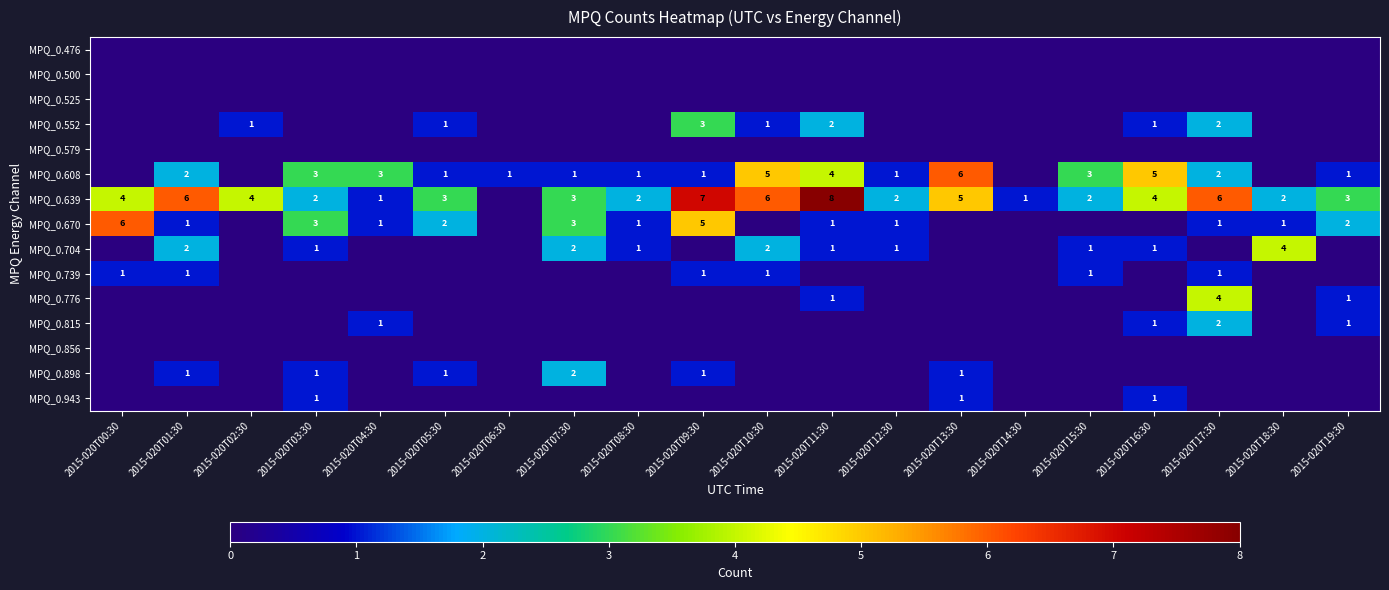

Is it true that MPQ_0.608 equals 3 at 2015-020T04:30?

True